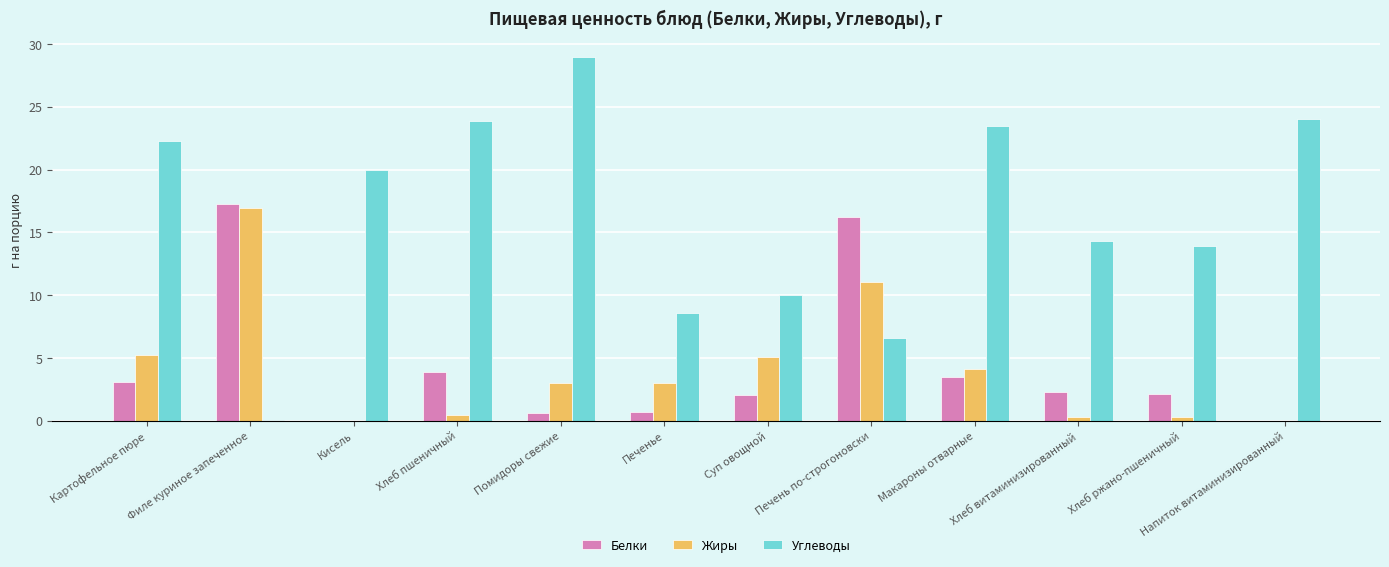

The value of Углеводы at Хлеб пшеничный is 6.0. True or false?

False